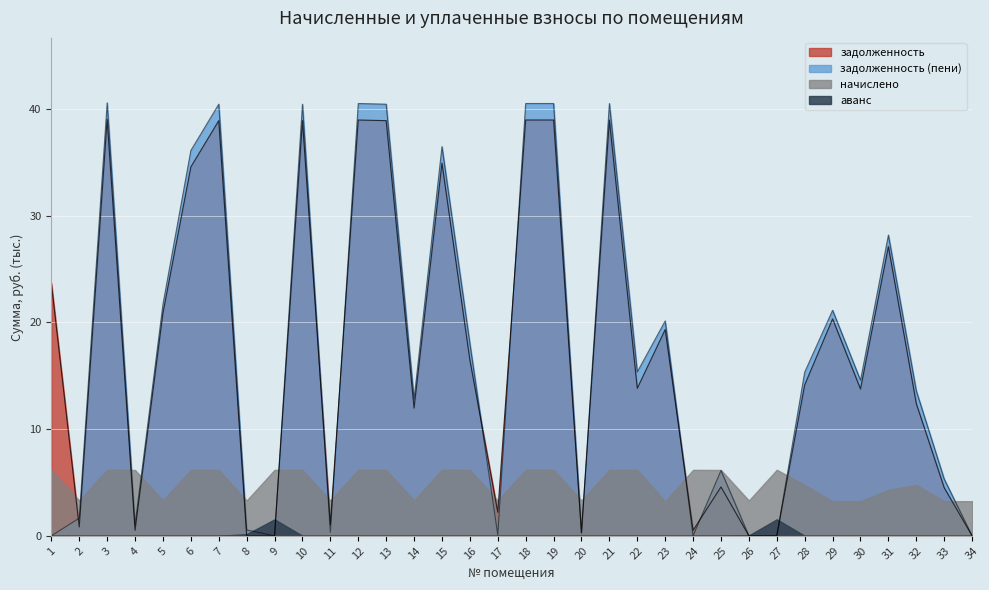

How many categories are shown in the chart?

34